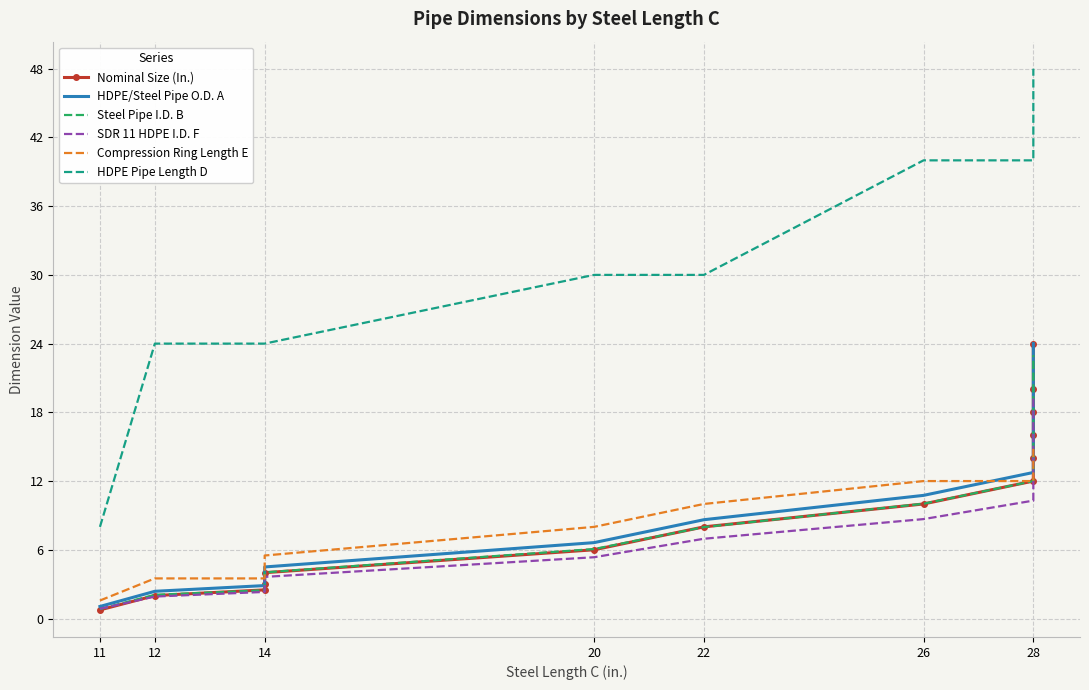

Which label corresponds to the smallest value in the chart?

11